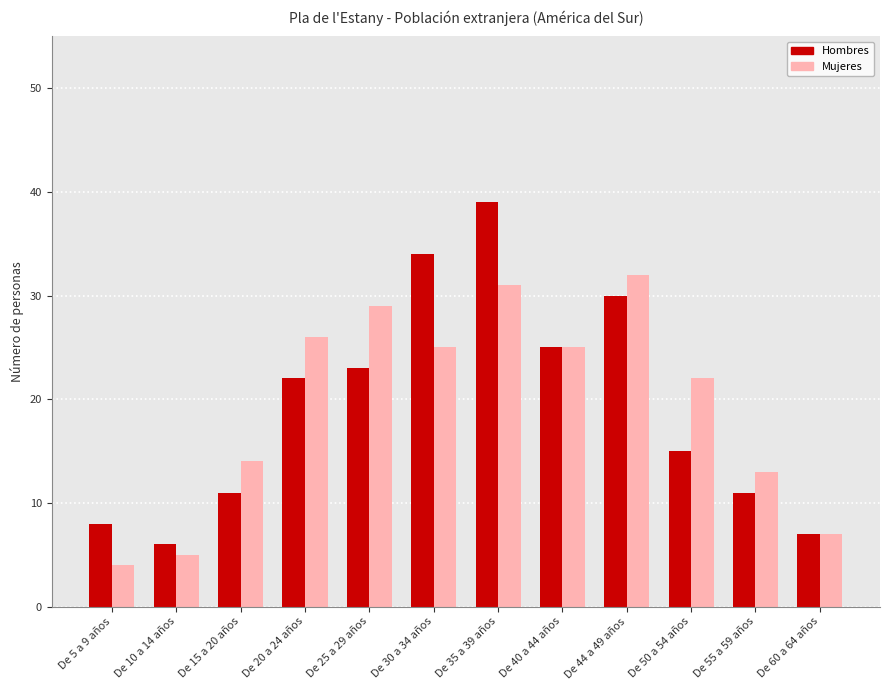

What is the smallest value displayed?

4